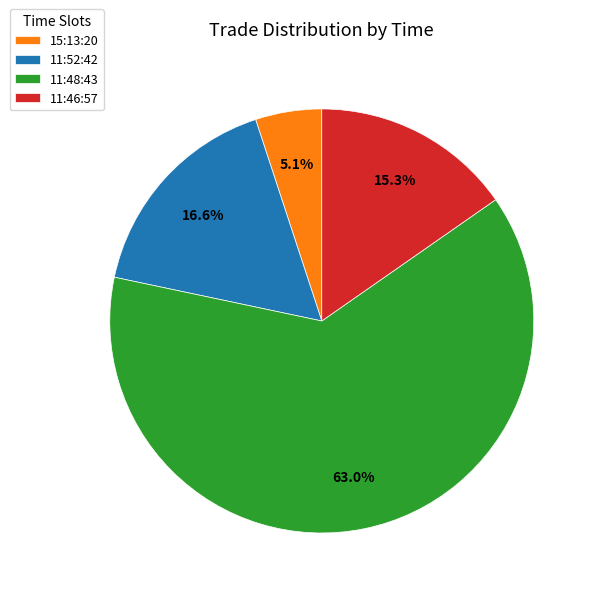

How many segments does this pie chart have?

4